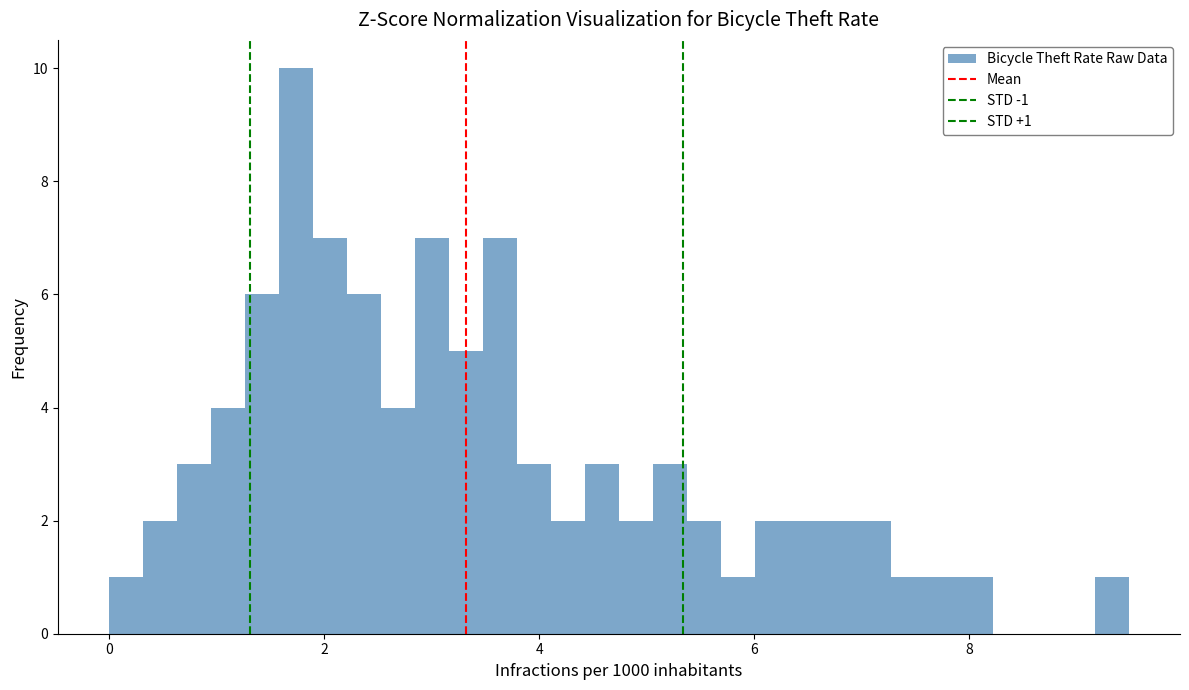

Around what value on the x-axis is the tallest bar? Give the approximate position of its centre, as read against the axis.

1.8